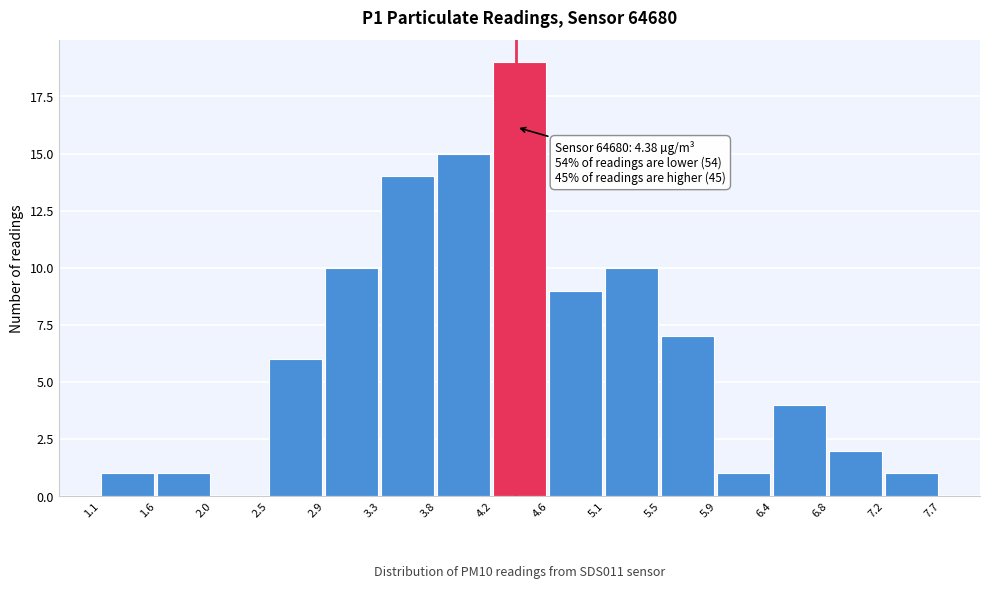

Over which range of the x-axis is the bar tallest?

4.2 to 4.6